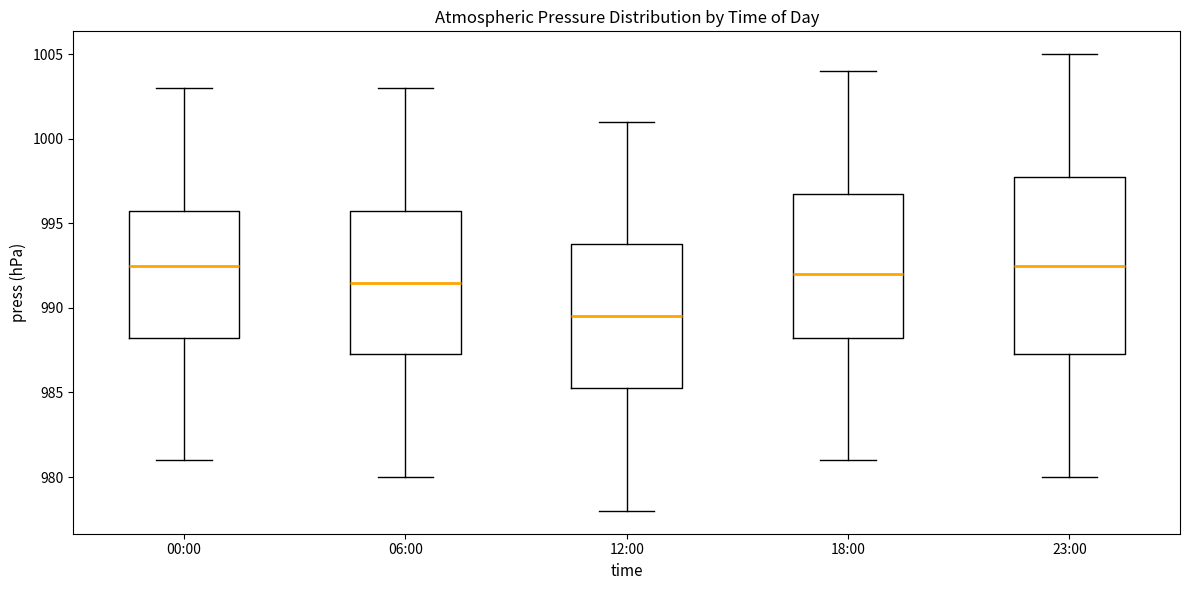

Which box's median line is the lowest?

12:00